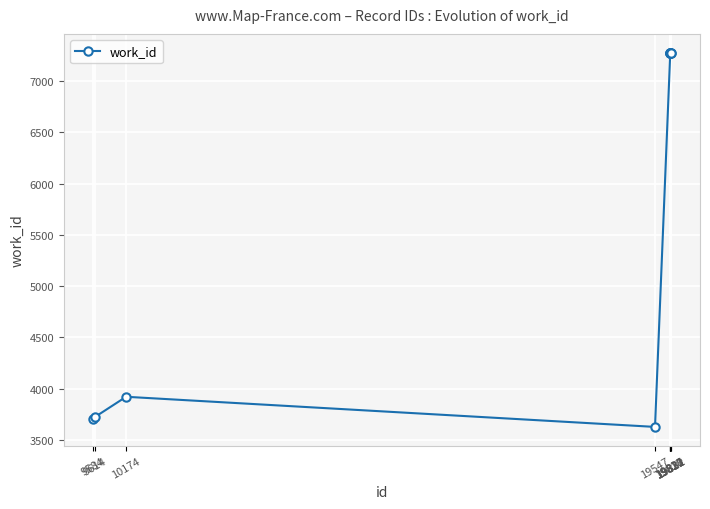

What is the greatest value displayed?

7278